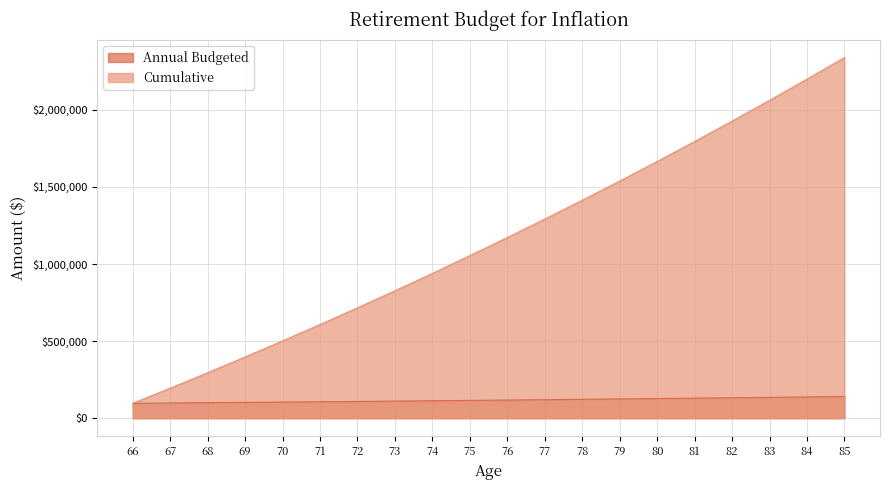

At how many categories does at least one series exceed 2320620?

1